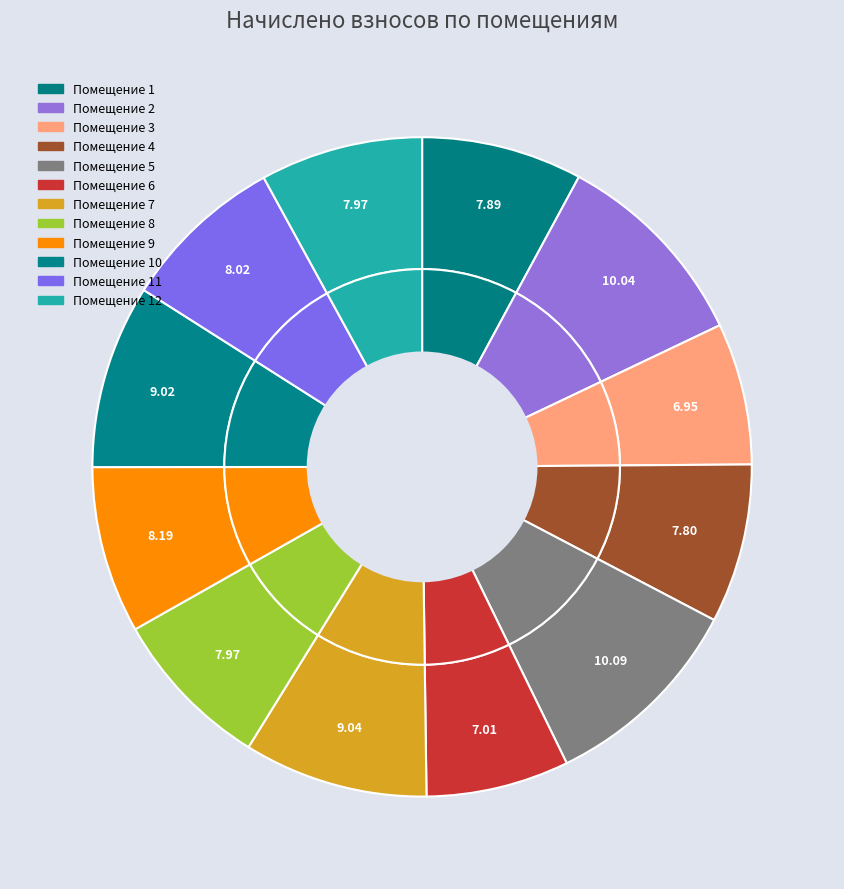

To the nearest percent, what is the combined percentage of 12 and 10?

17%